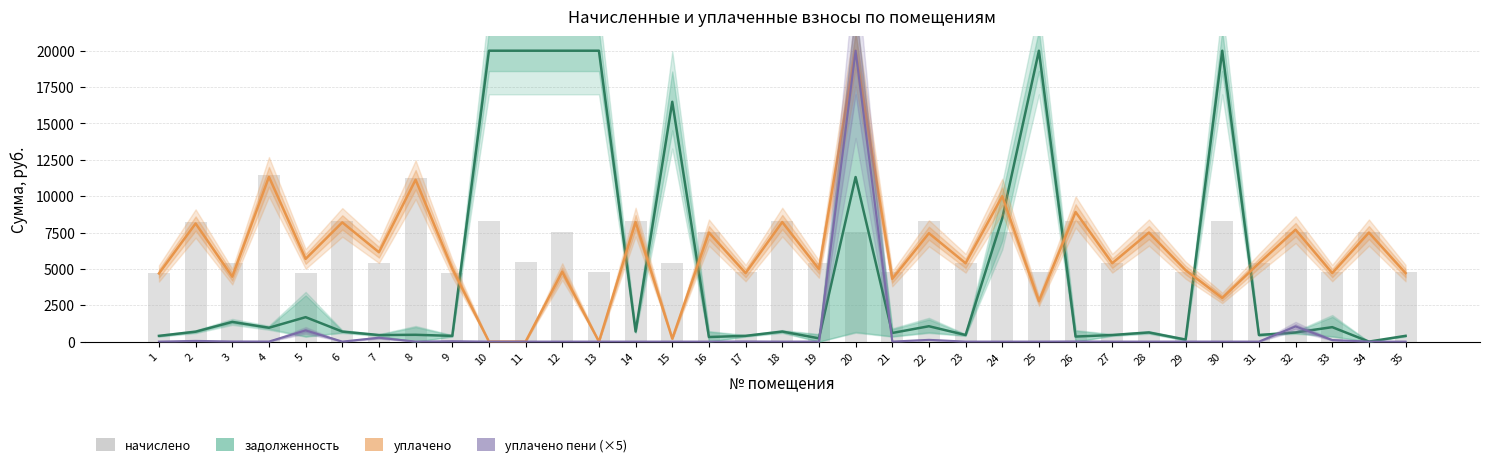

What is the spread (max minus min) of values at 29?

4911.4